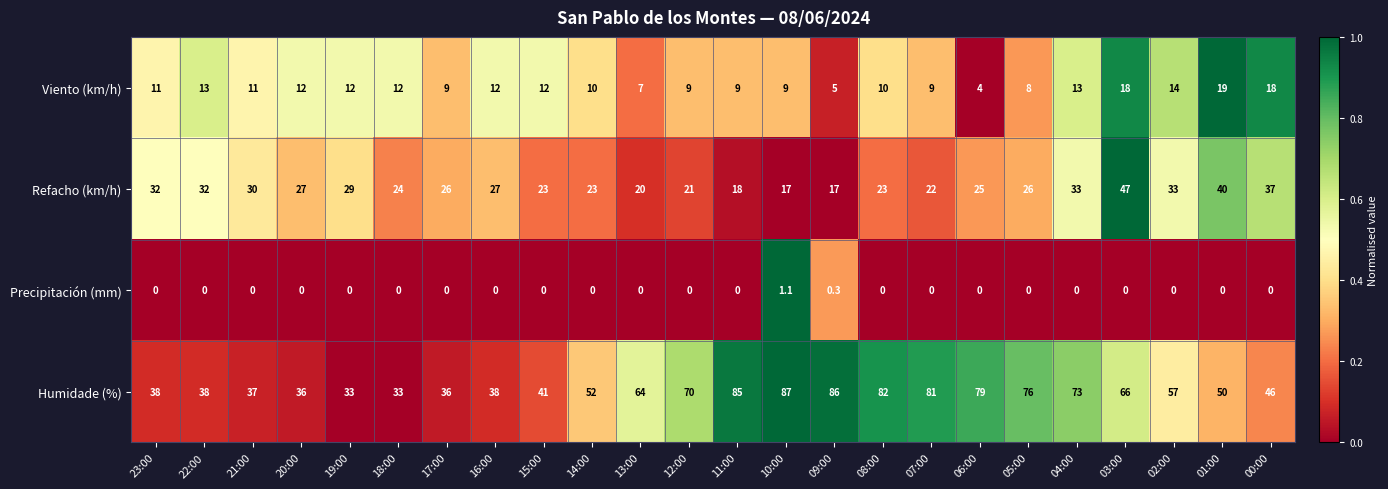

What is the difference between the highest and lowest values at 21:00?

37.0